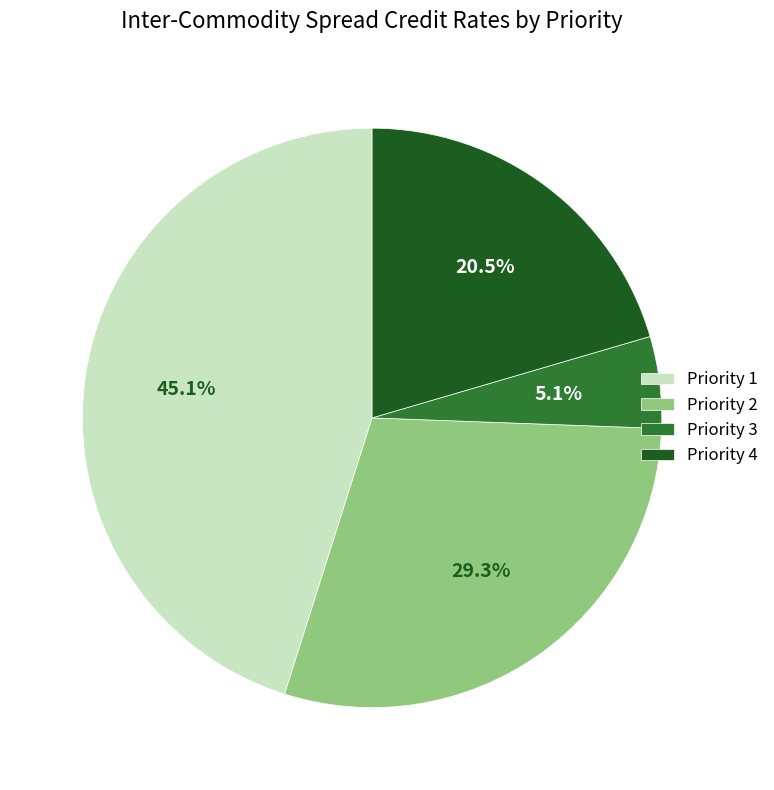

To the nearest percent, what portion does Priority 2 represent?

29%